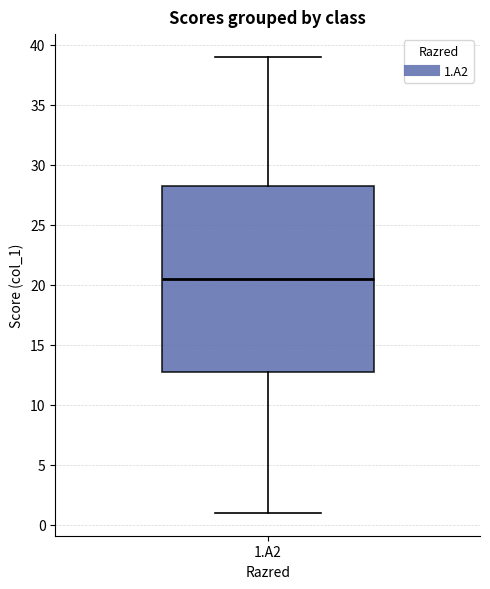

Read this box plot against the y-axis: the position of the median line, the range covered by the box, and the ends of both whiskers. The values are not printed on the chart, so give them approximately, as read against the axis.

median 20.5, box 13.0 to 28.5, whiskers 1.0 to 39.0